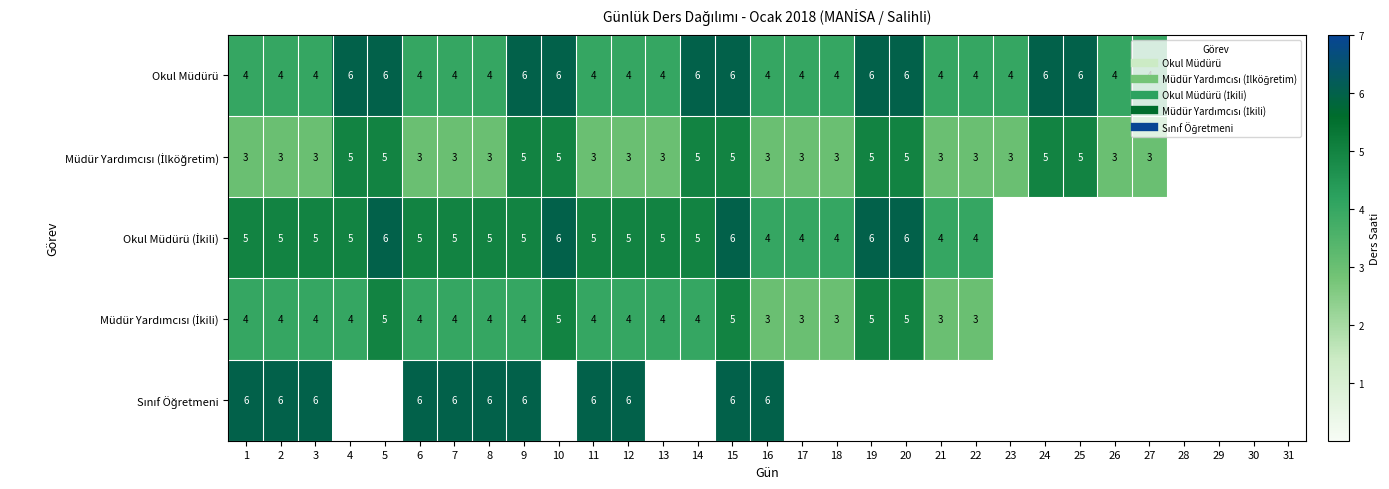

Is the value of Okul Müdürü at 22 greater than the value of Müdür Yardımcısı (İkili) at 12?

No